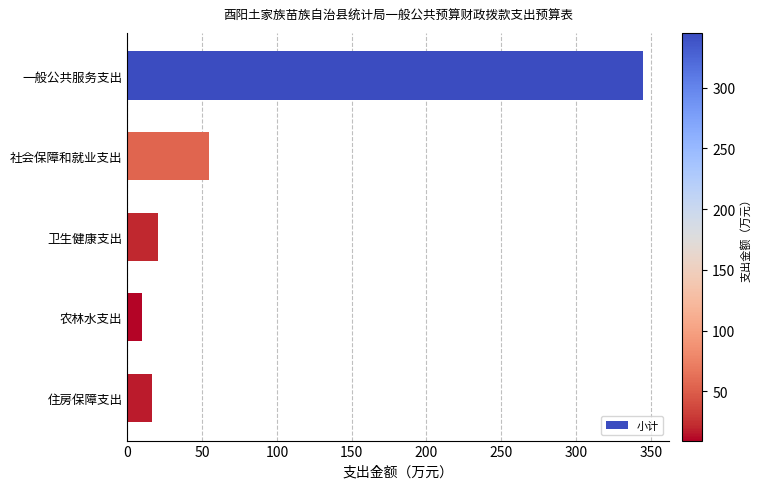

True or false: the data shows 124.1 at 一般公共服务支出.

False